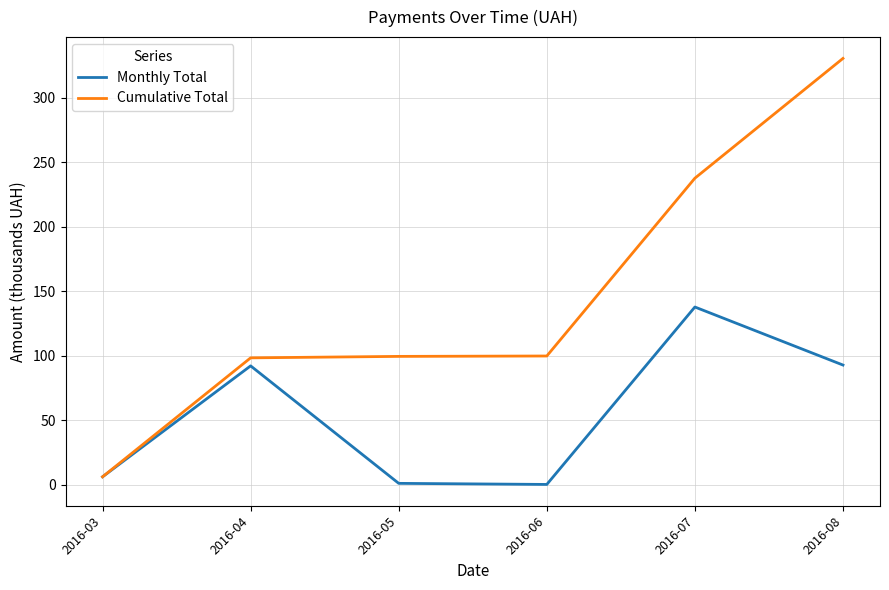

Rank the series by their maximum value, from lowest to highest.

Monthly Total, Cumulative Total